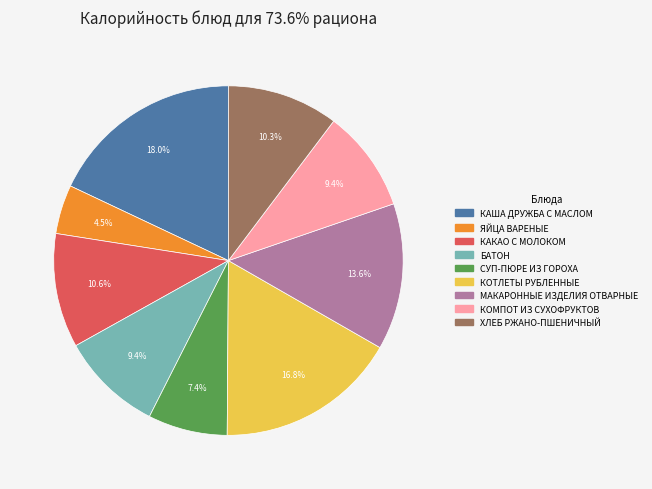

How many segments does this pie chart have?

9